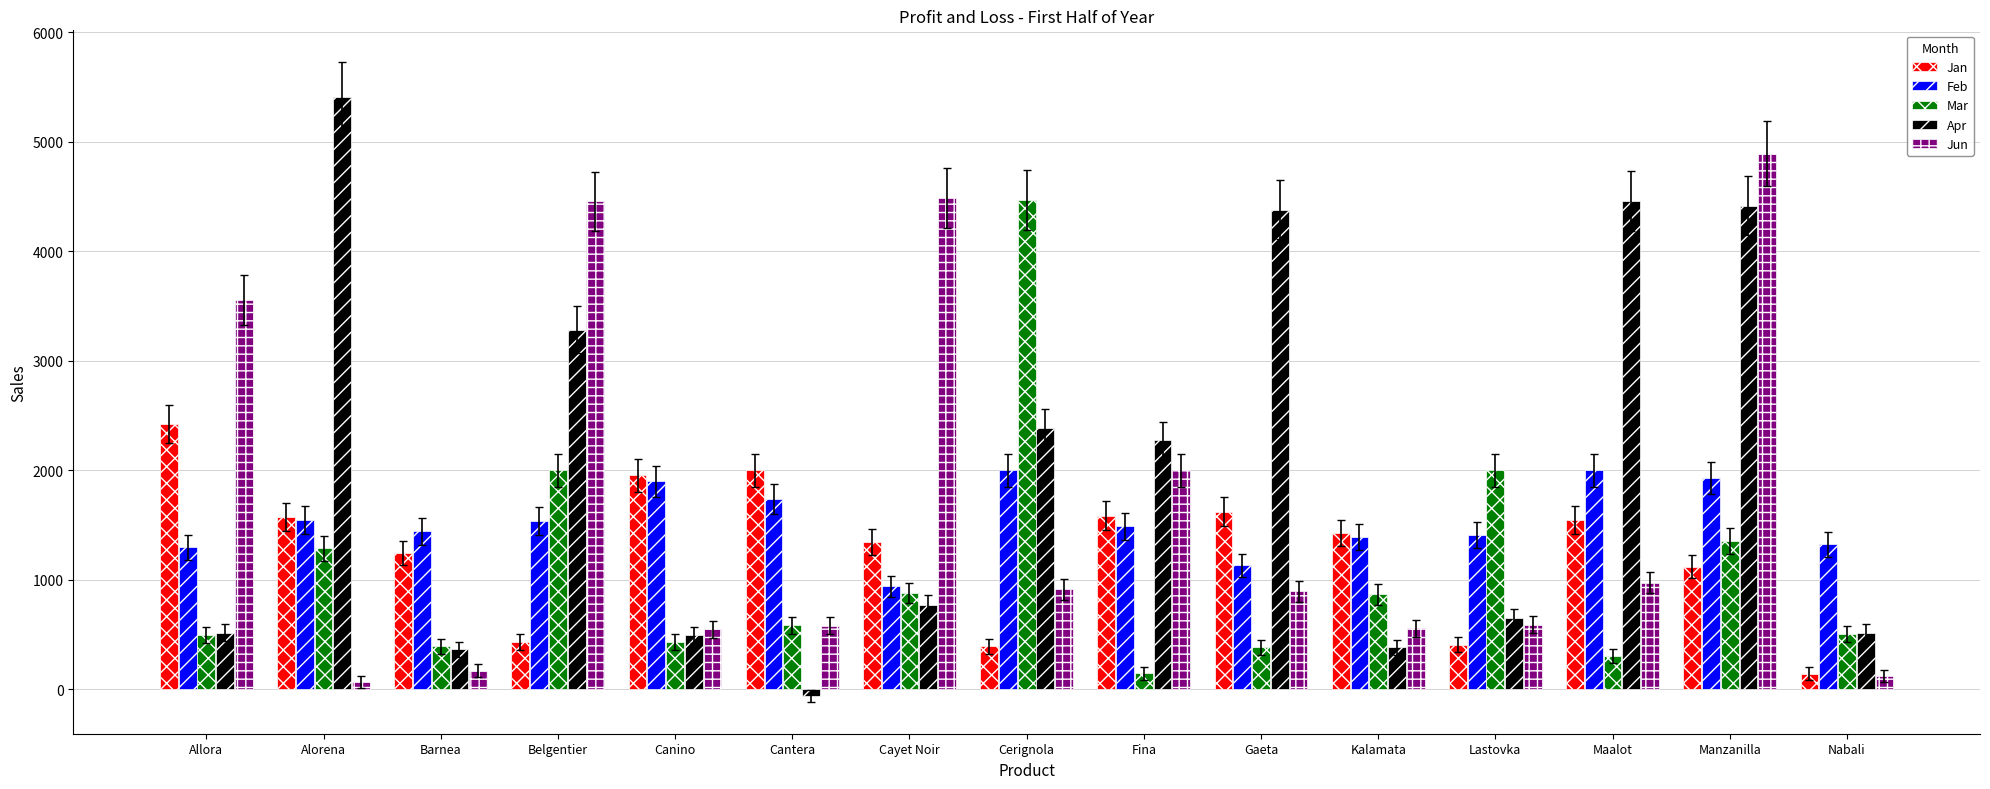

What position from the left is Kalamata?

11